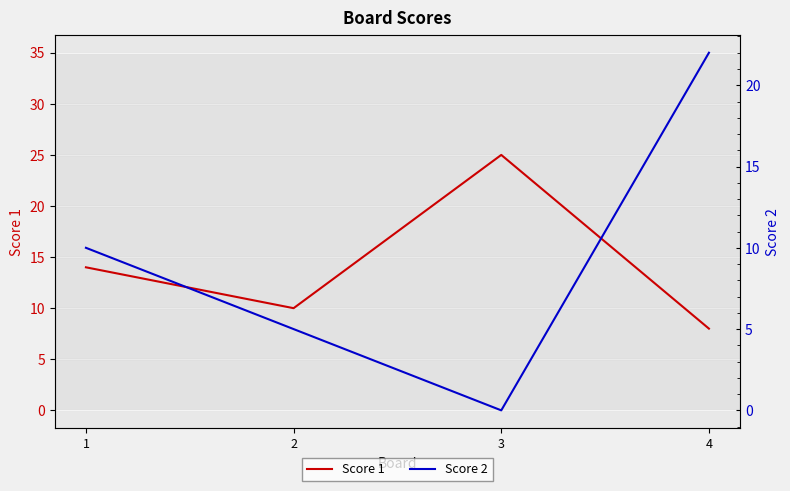

What is the maximum value for Score 2?

22